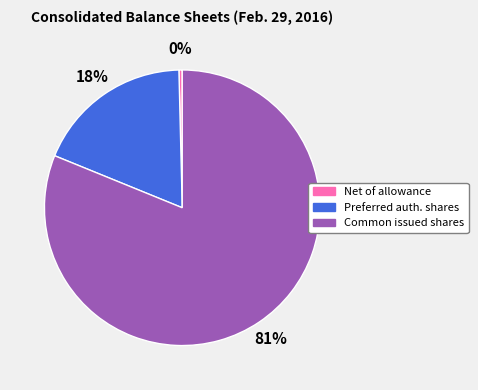

Is it true that Common issued shares is 81% of the pie?

True